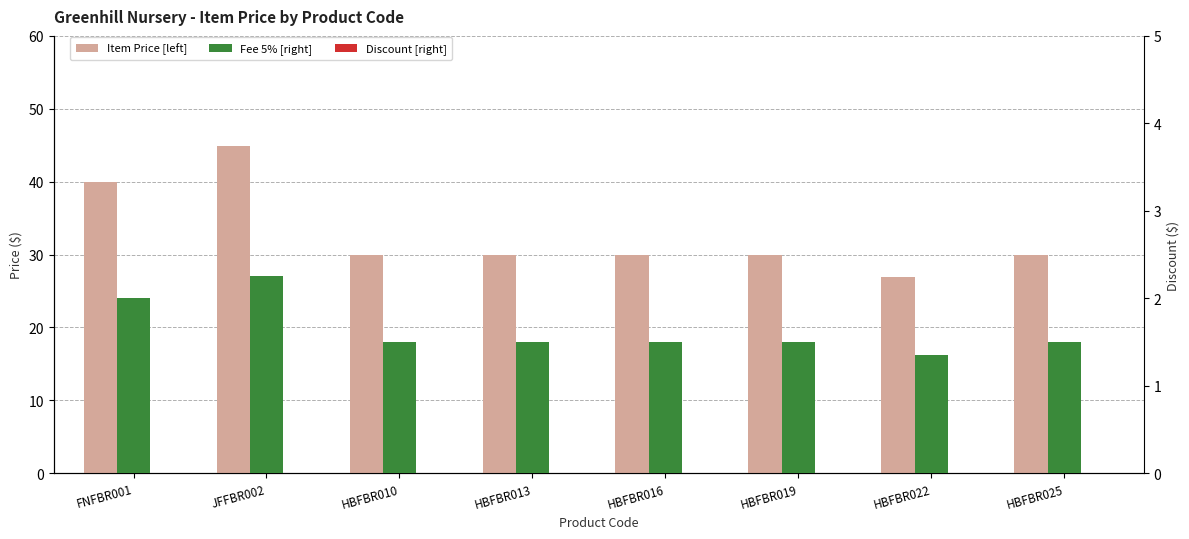

What is the maximum value shown in the chart?

45.0